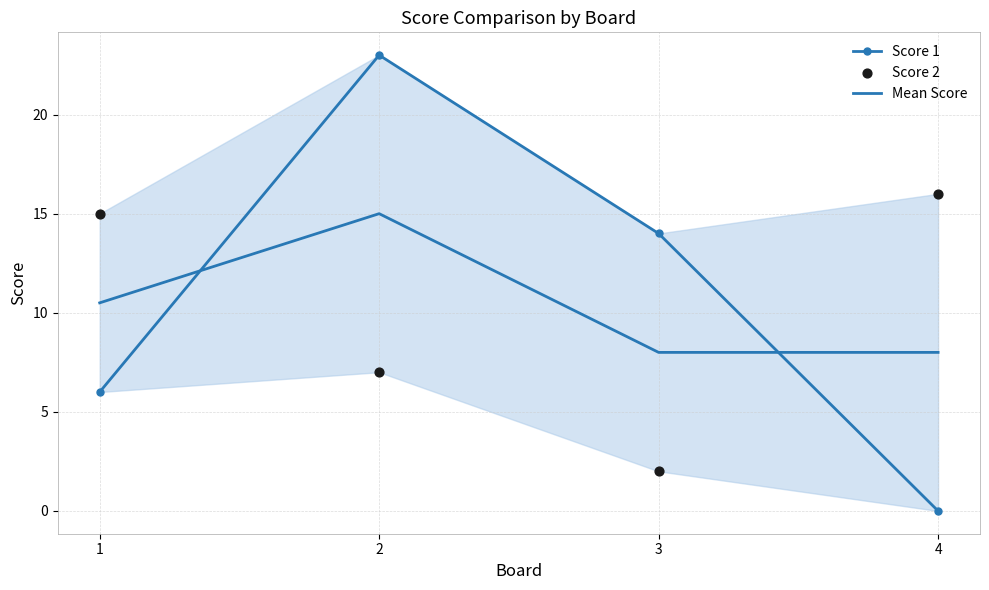

Is the value of Score 2 at 1 greater than the value of Mean Score at 2?

No